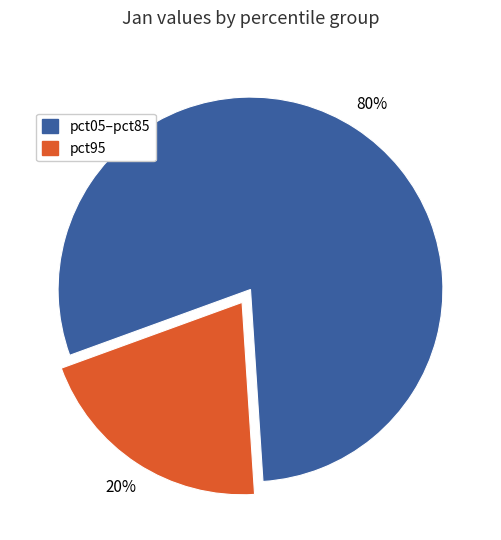

Is there a majority slice in this chart?

Yes